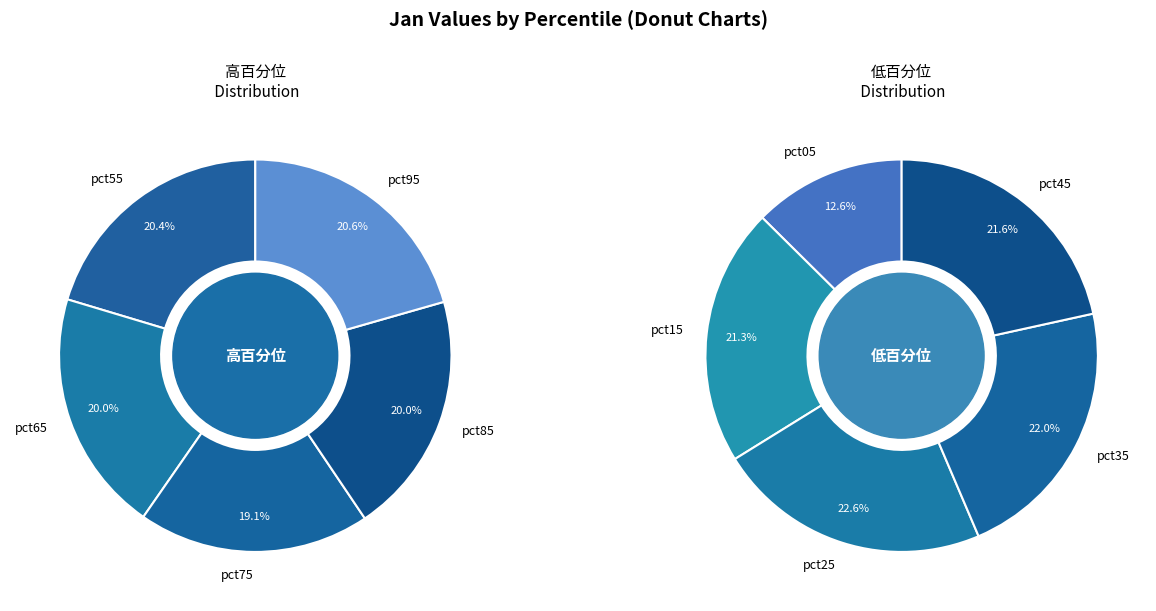

Does pct35 represent more than half of the total?

No